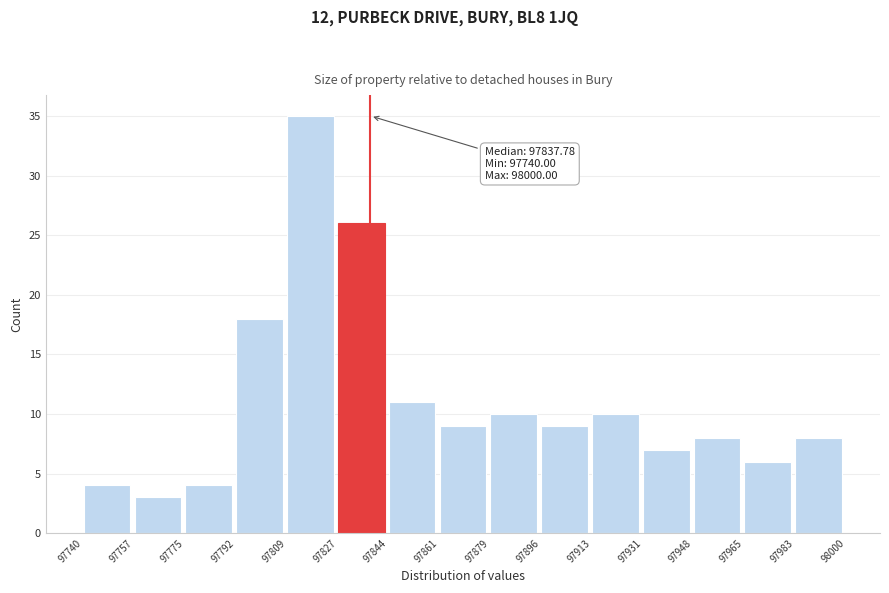

Over which range of the x-axis is the bar tallest?

97809 to 97827